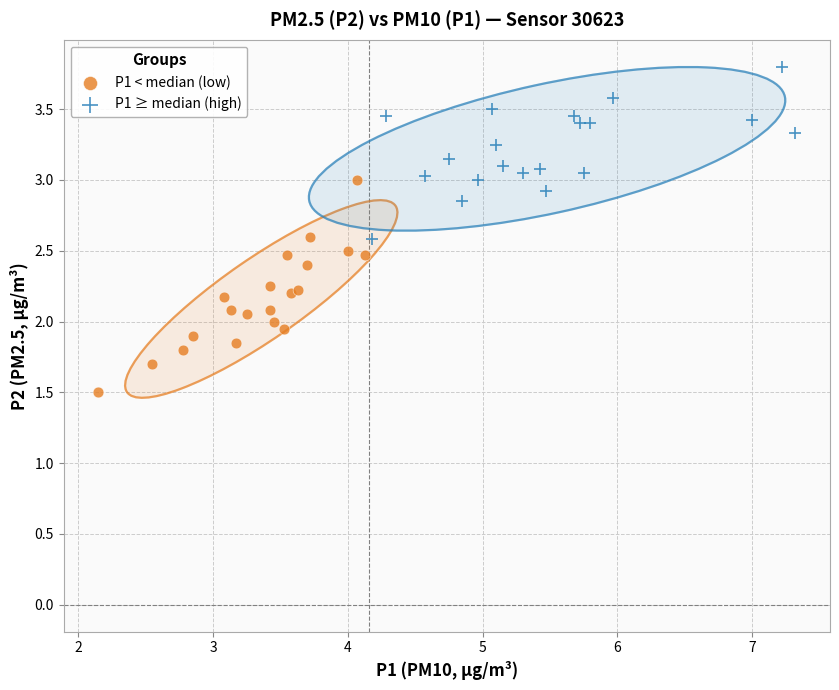

Which series has the largest Y range (max minus min)?

P1 < median (low)